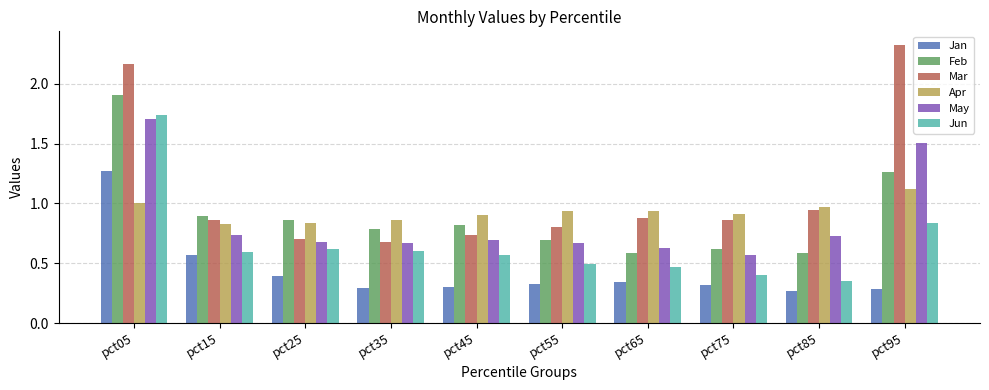

Which category has the highest value across all series?

pct95